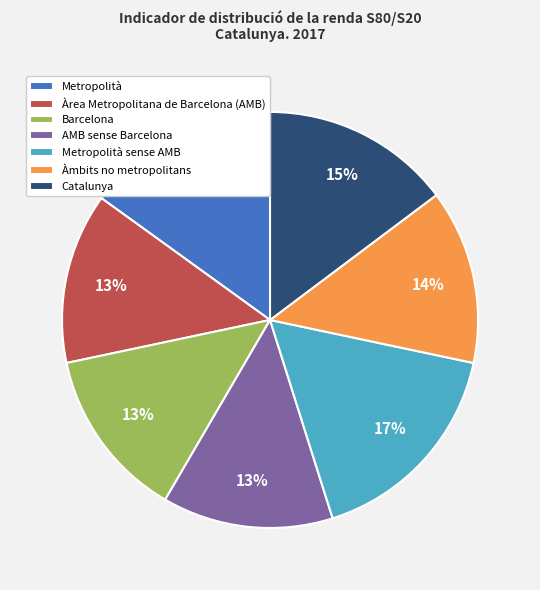

Is it true that Barcelona is 13% of the pie?

True